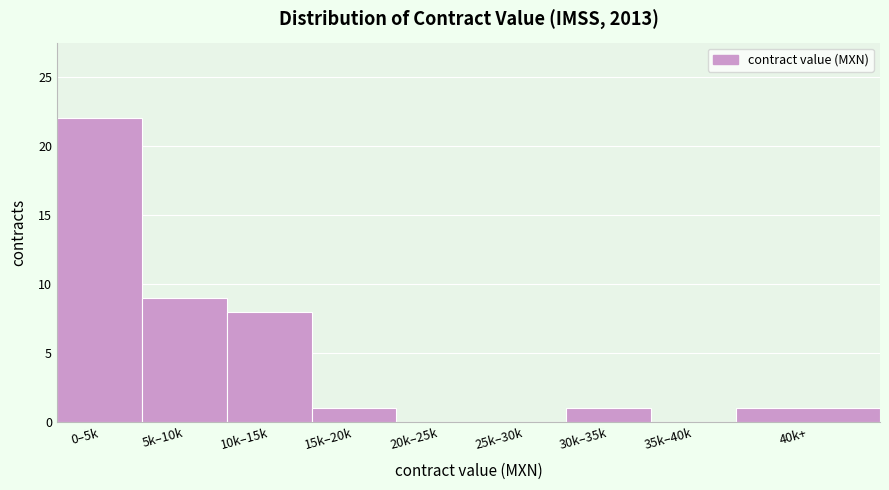

Reading left to right, transcribe all the data shown in this chart.

0–5k=22	5k–10k=9	10k–15k=8	15k–20k=1	20k–25k=0	25k–30k=0	30k–35k=1	35k–40k=0	40k+=1